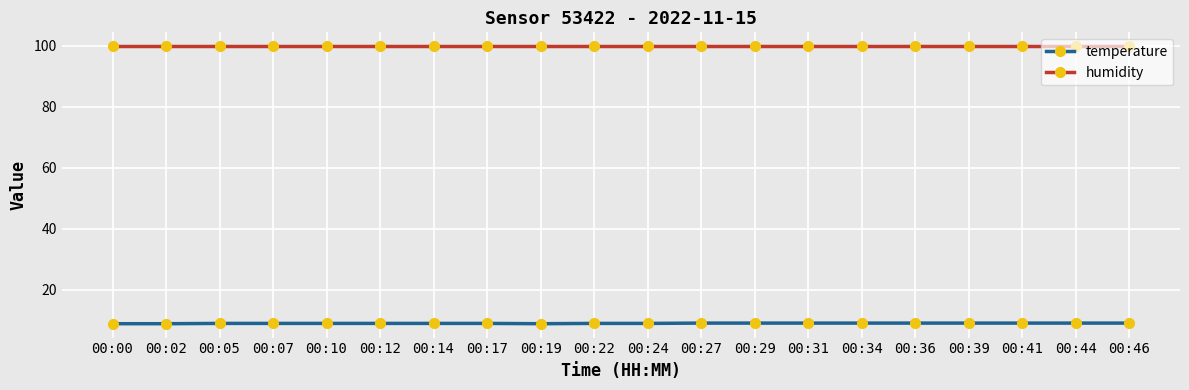

True or false: humidity and temperature cross at least once.

False